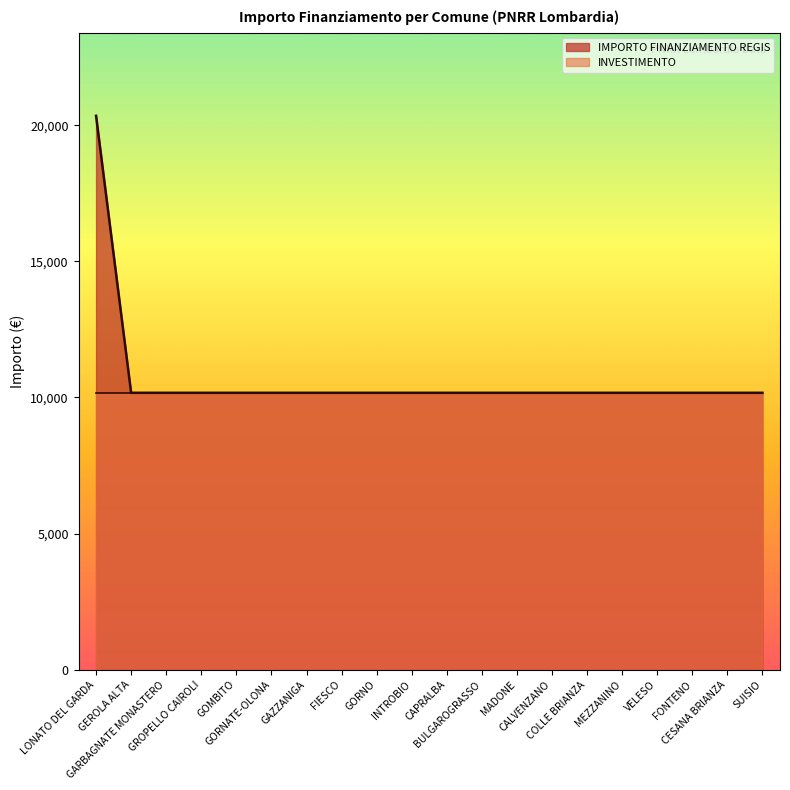

What is the greatest value displayed?

20344